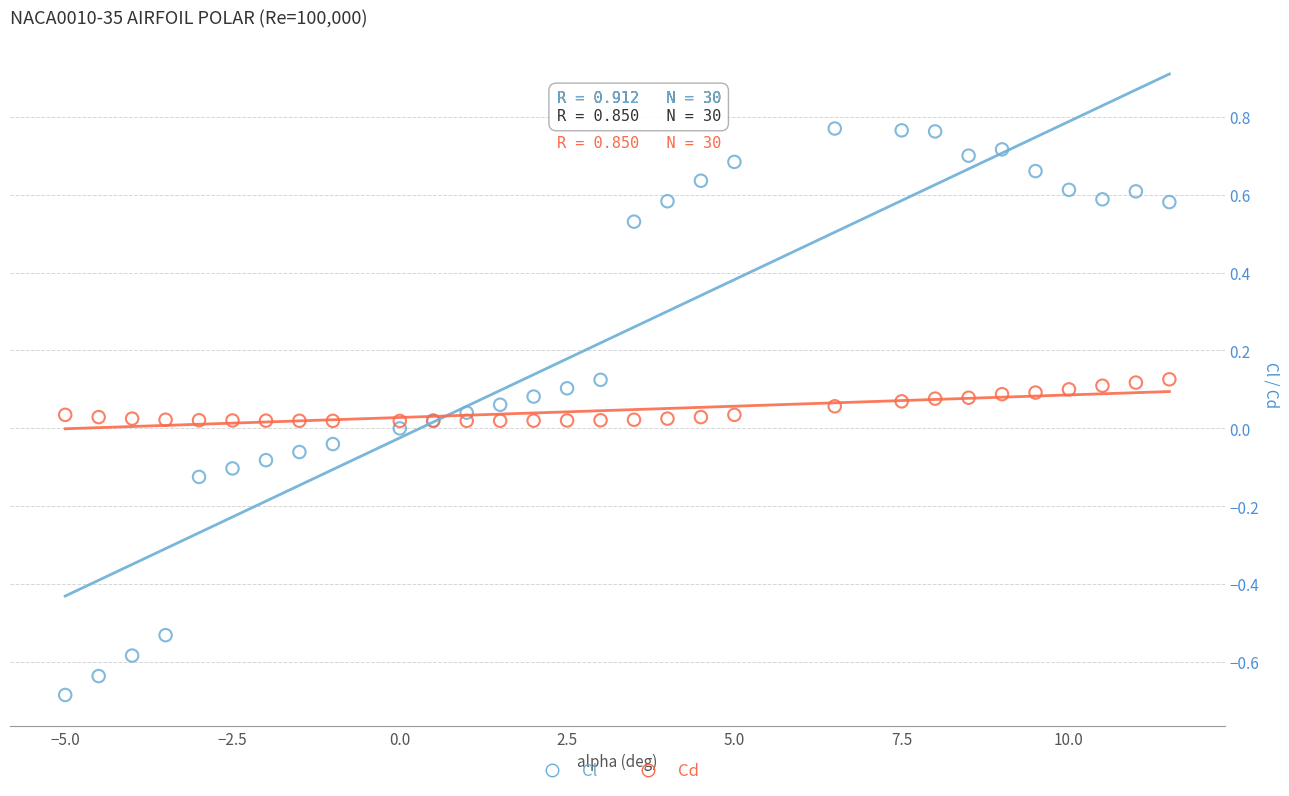

Which series reaches the maximum Y coordinate?

Cl